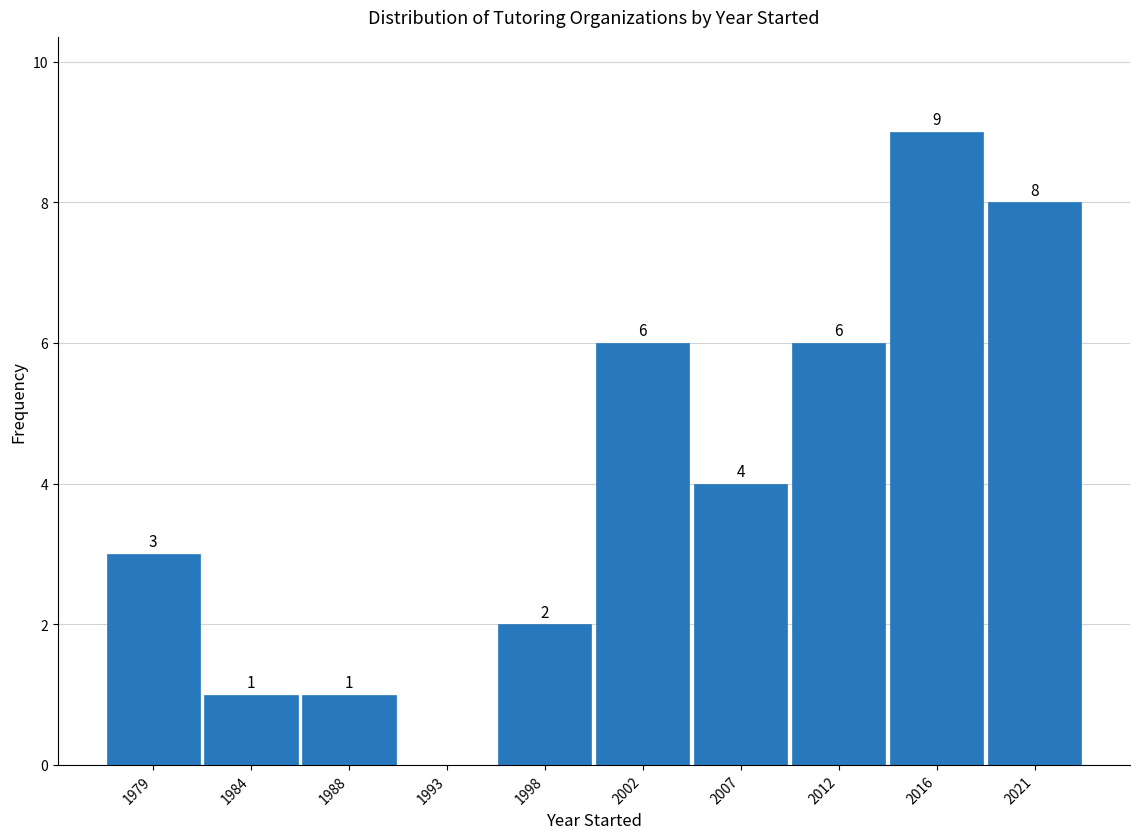

Which range on the x-axis has the tallest bar?

2013.8 to 2018.4